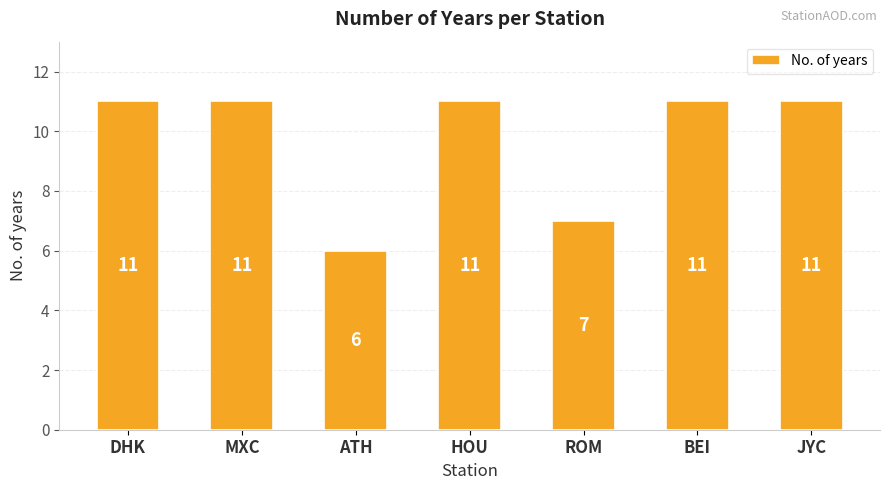

Are the bars grouped side by side (vs. stacked)?

No